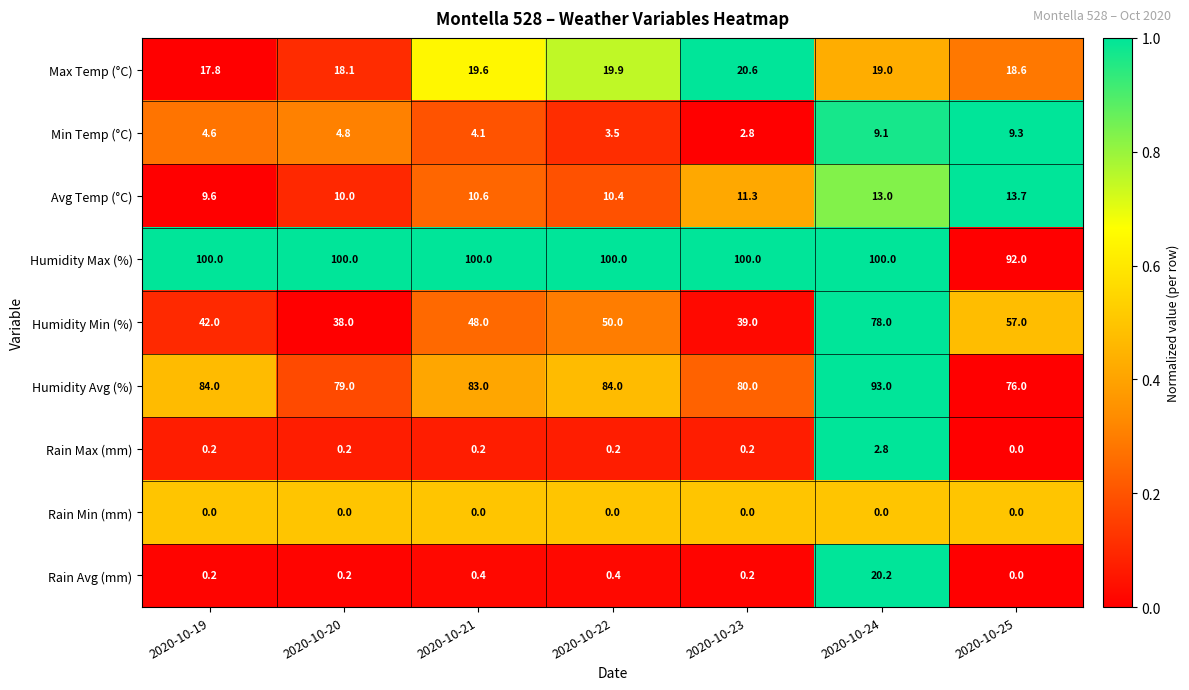

How many distinct data groups are displayed?

9